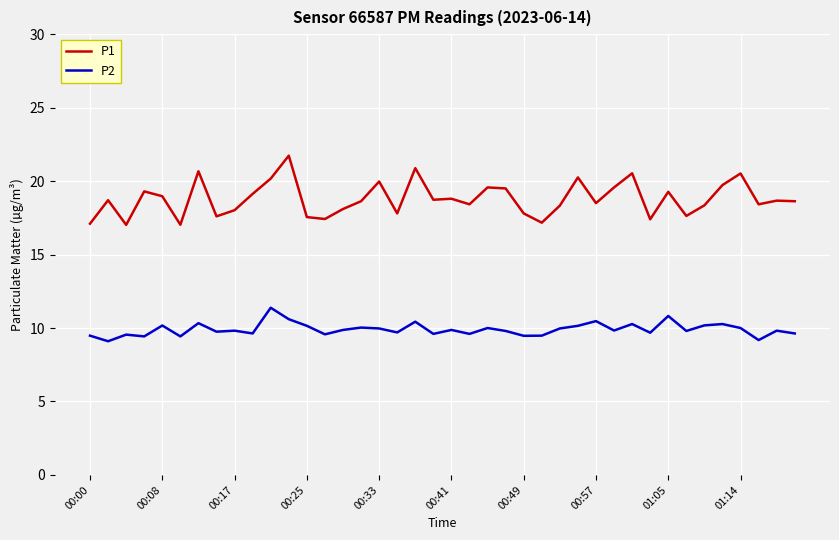

What is the difference between the maximum and minimum values in the P2 series?

2.3